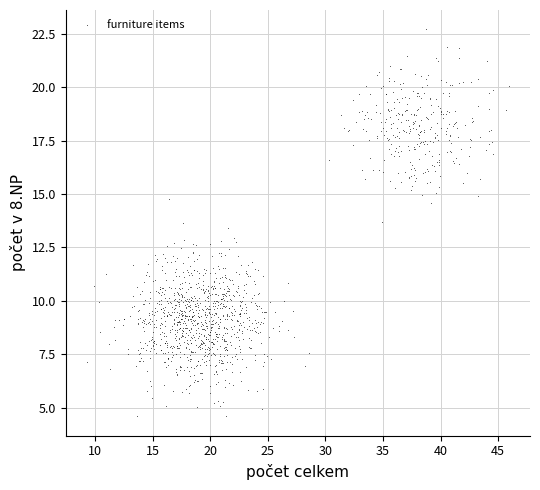

What is the range of X values (max minus min)?

36.7